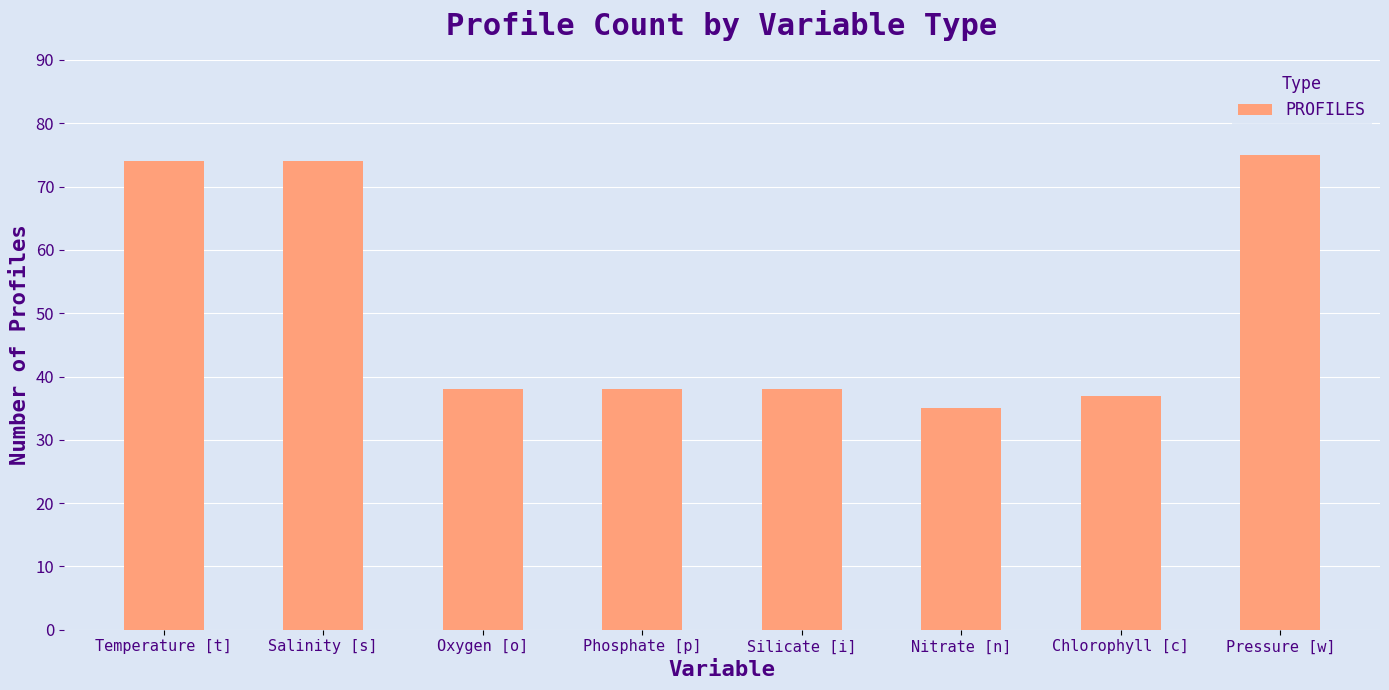

What is the value of the 4th bar from the left?

38